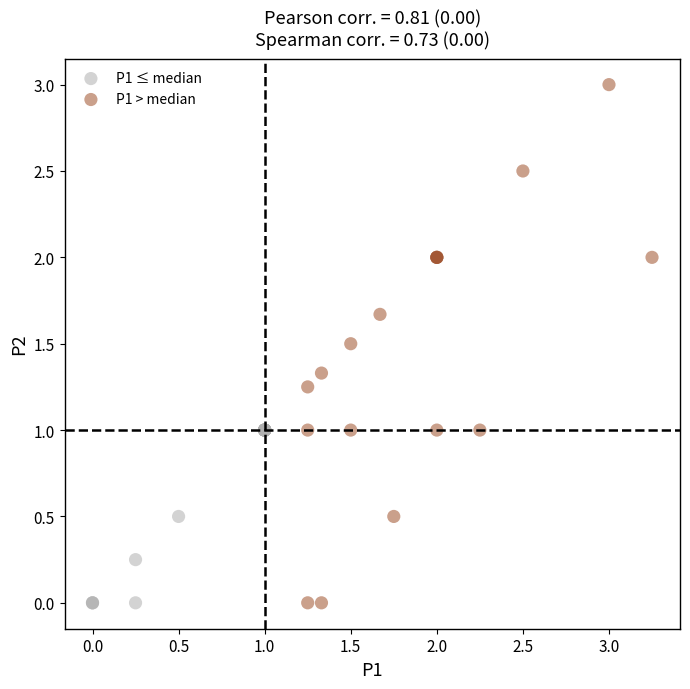

Which series has the largest Y range (max minus min)?

P1 > median